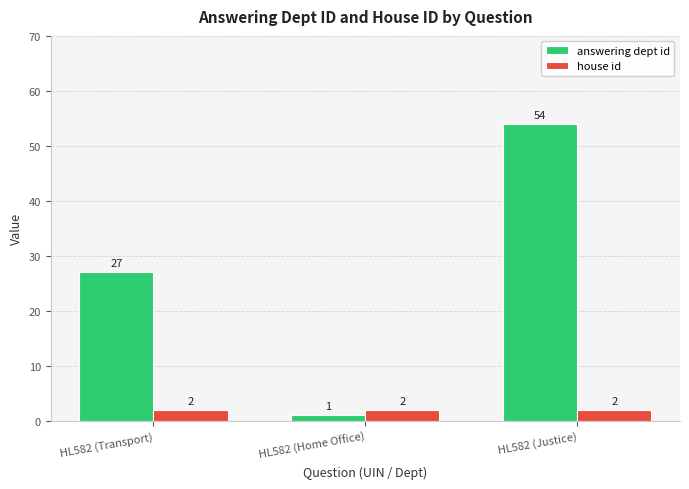

True or false: house id has a value of 2 at HL582 (Home Office).

True